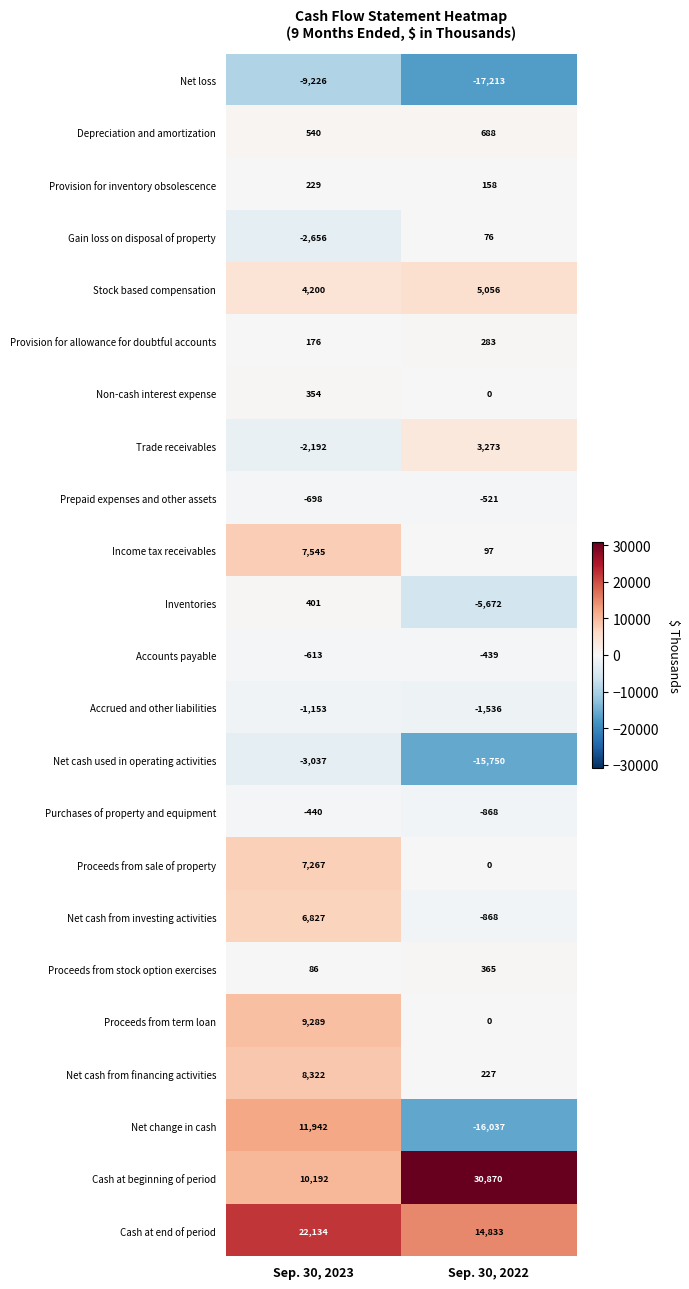

Rank the series at Sep. 30, 2023 from highest to lowest value.

Cash at end of period, Net change in cash, Cash at beginning of period, Proceeds from term loan, Net cash from financing activities, Income tax receivables, Proceeds from sale of property, Net cash from investing activities, Stock based compensation, Depreciation and amortization, Inventories, Non-cash interest expense, Provision for inventory obsolescence, Provision for allowance for doubtful accounts, Proceeds from stock option exercises, Purchases of property and equipment, Accounts payable, Prepaid expenses and other assets, Accrued and other liabilities, Trade receivables, Gain loss on disposal of property, Net cash used in operating activities, Net loss